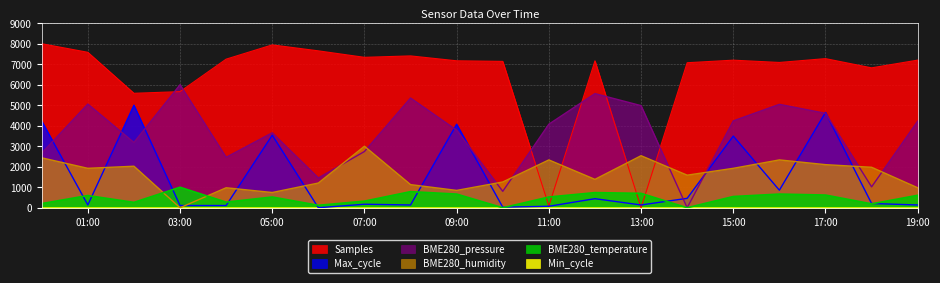

True or false: Samples has more than 2 interior local peaks.

True